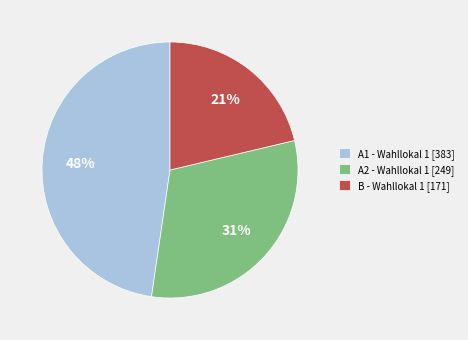

Which has a higher value, A2 - Wahllokal 1 [249] or B - Wahllokal 1 [171]?

A2 - Wahllokal 1 [249]